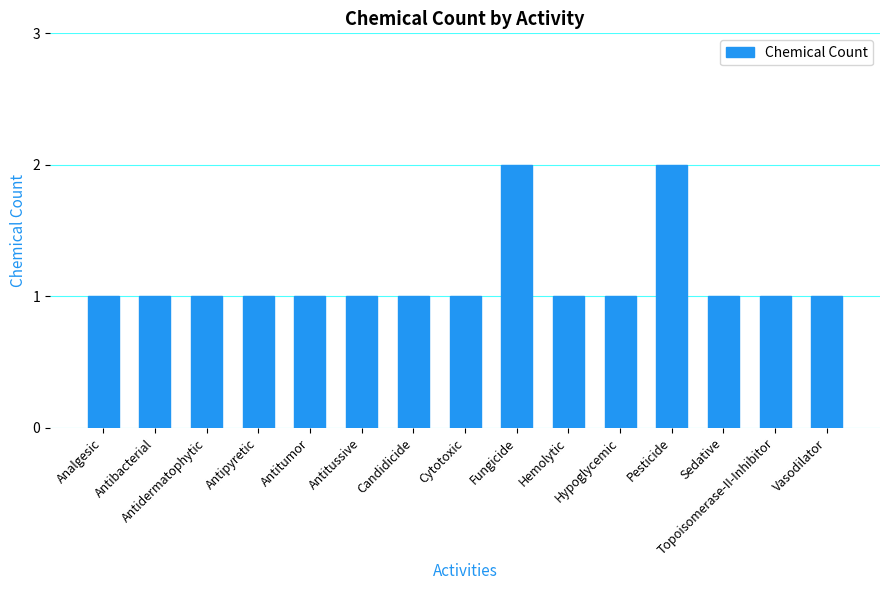

What is the minimum value shown in the chart?

1